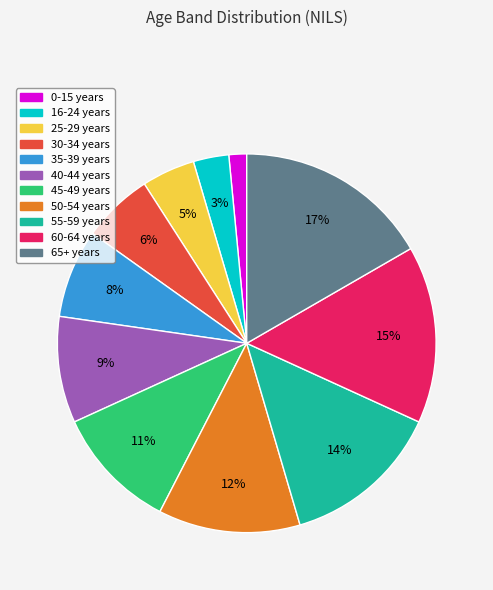

How many segments does this pie chart have?

11